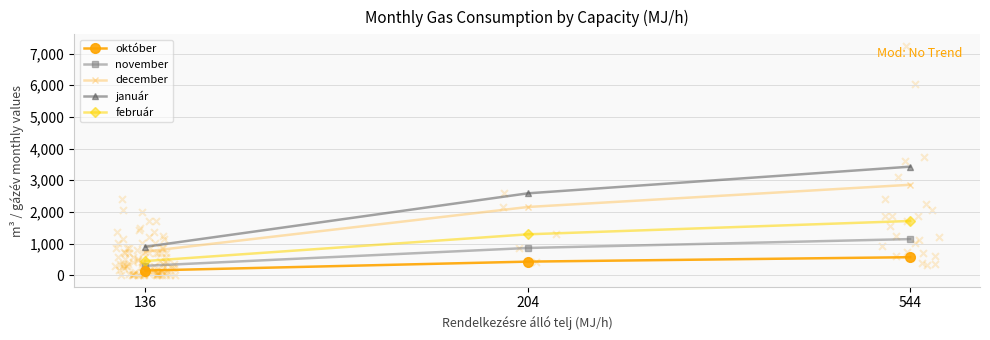

Which series reaches the maximum Y coordinate?

január